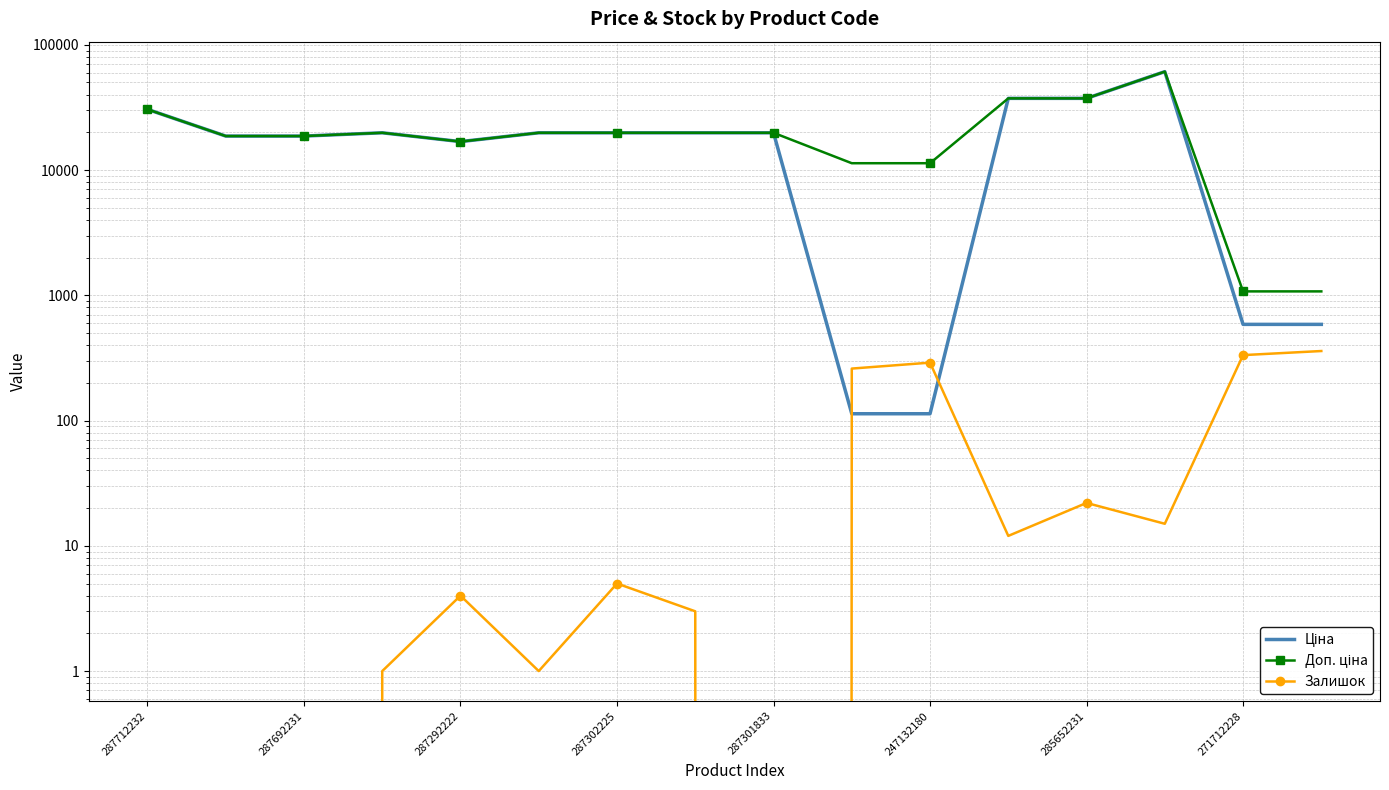

Which category has the lowest value in the Доп. ціна series?

271712228